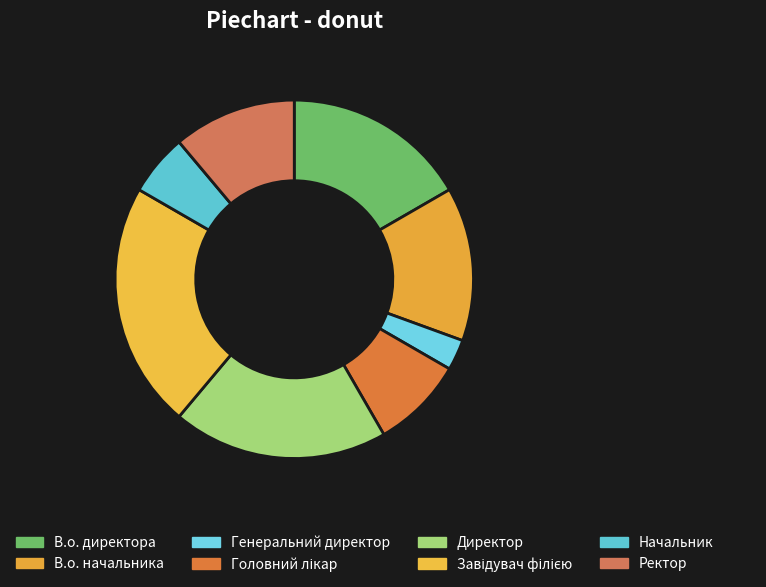

How many segments does this pie chart have?

8